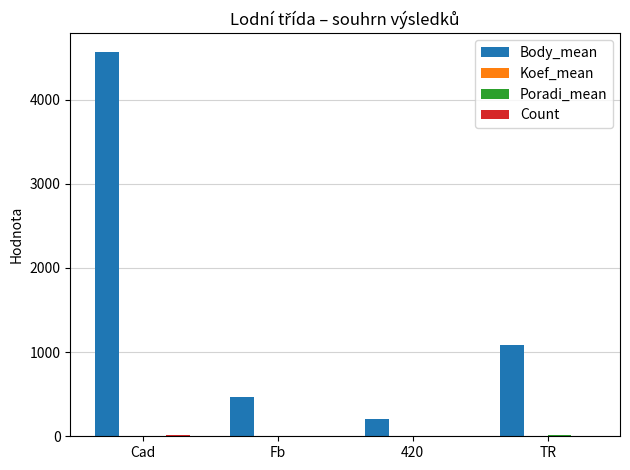

What is the greatest value displayed?

4561.4